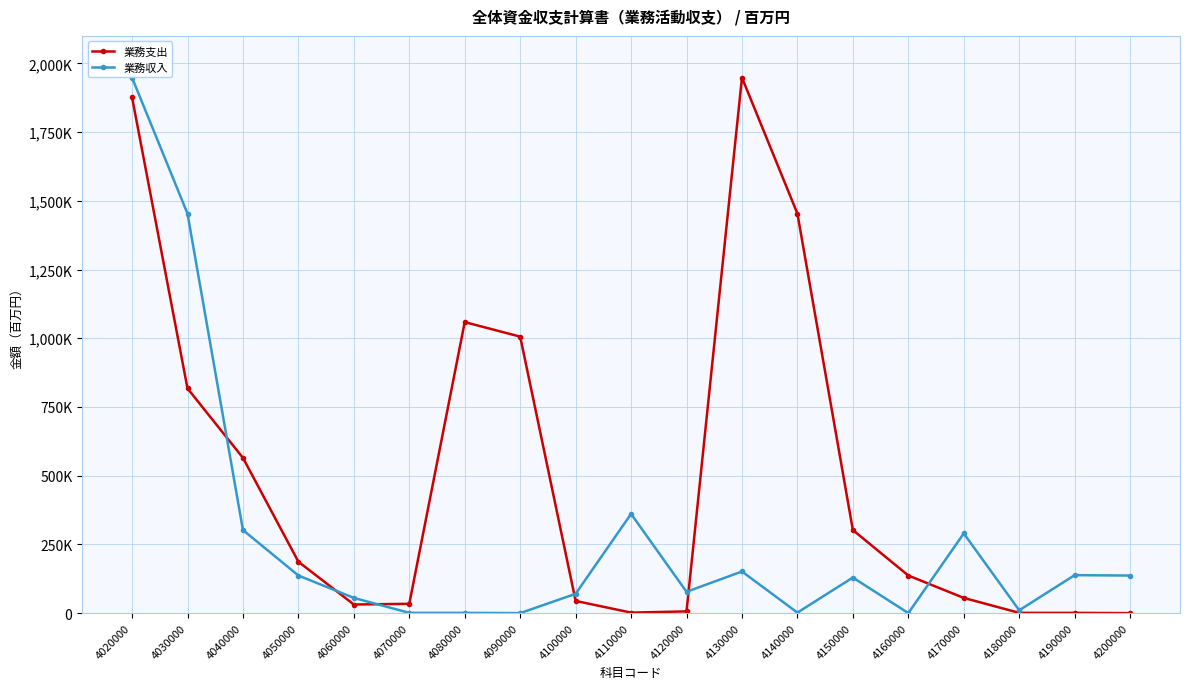

What is the sum of all 業務支出 values?

9527469